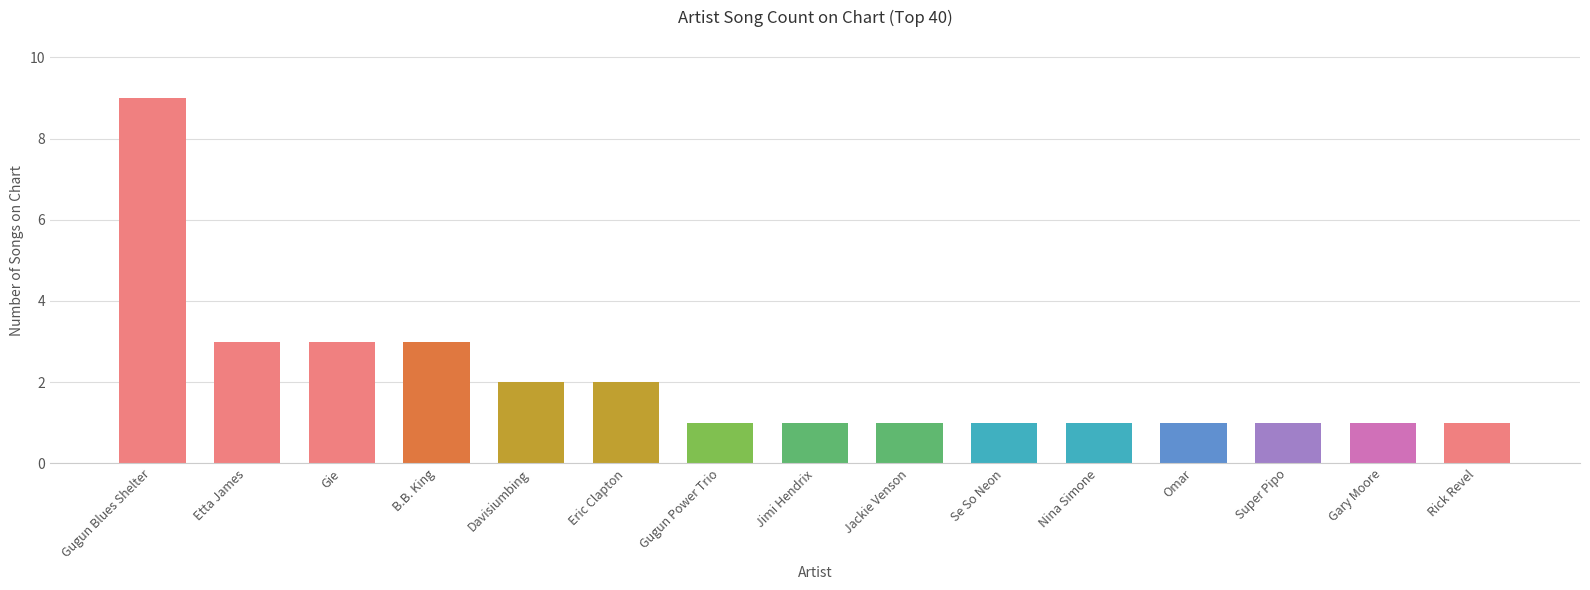

How many bars are there in total?

15